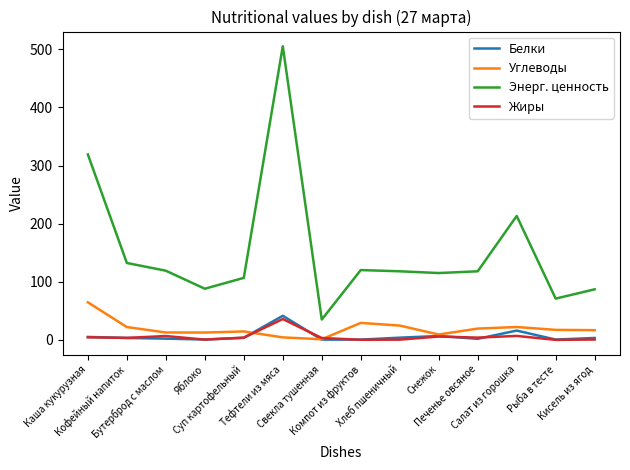

The value of Углеводы at Компот из фруктов is 29.2. True or false?

True